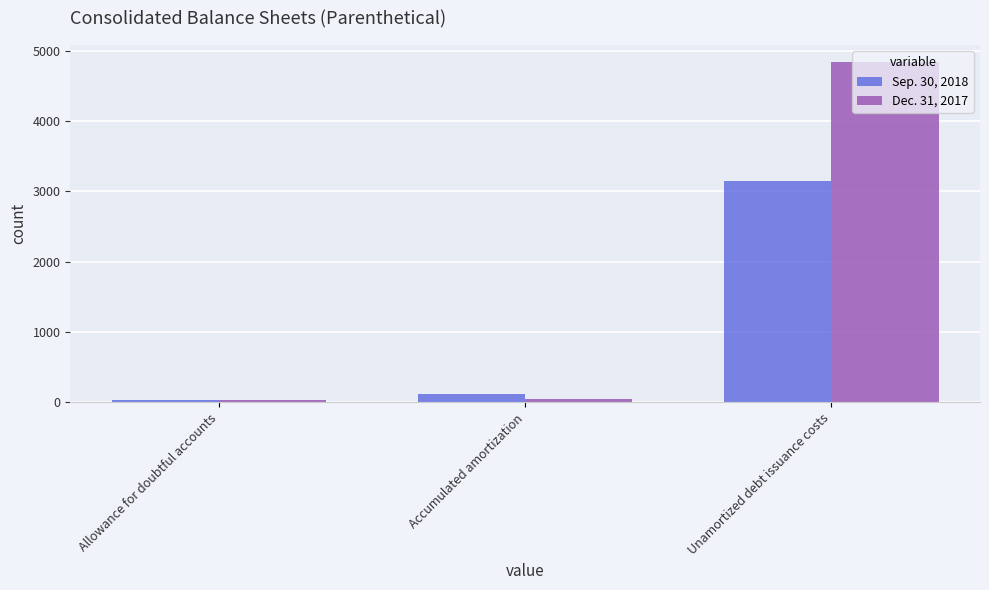

How many groups of bars are there?

3